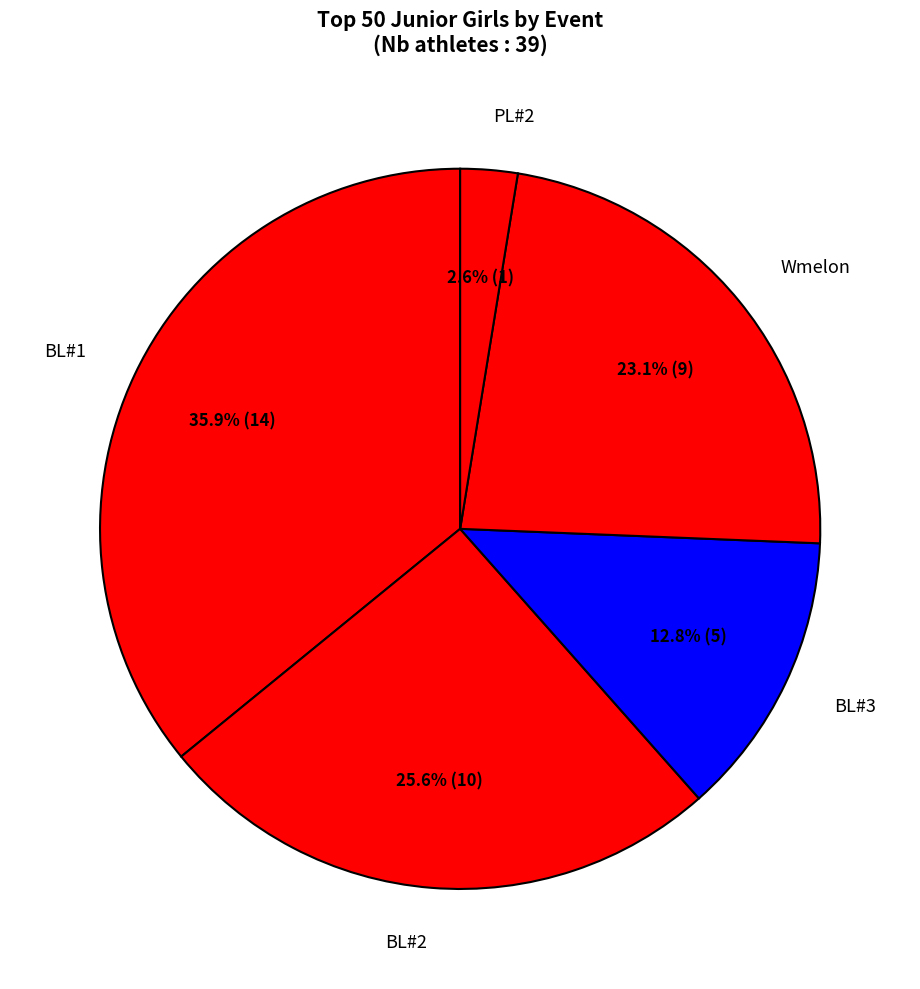

How much of the chart is everything except Wmelon?

76.9%